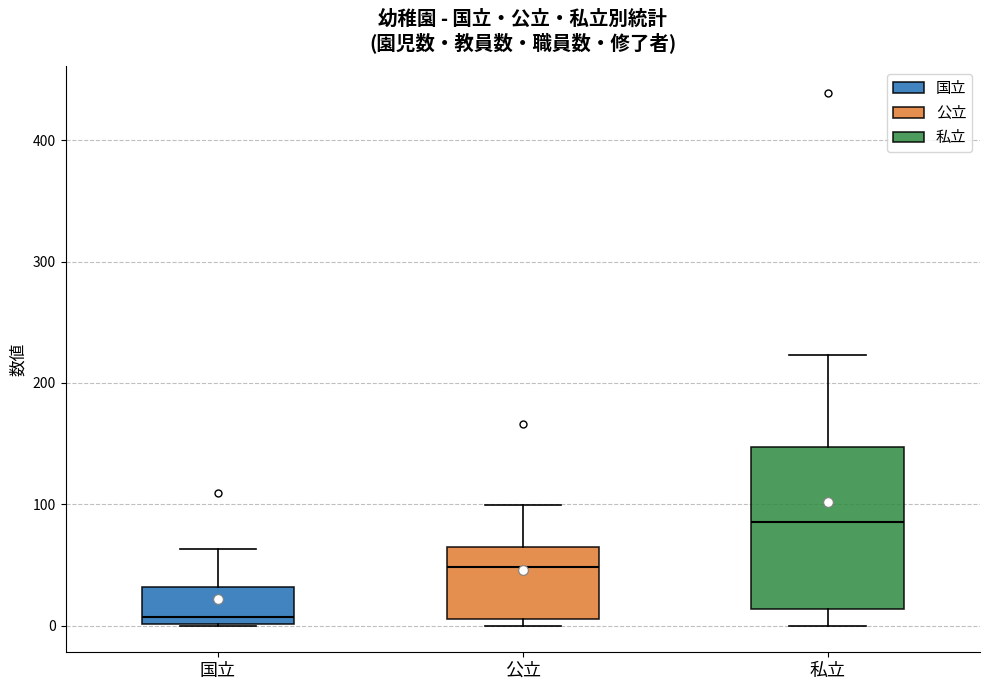

Which box's median line is the lowest?

国立